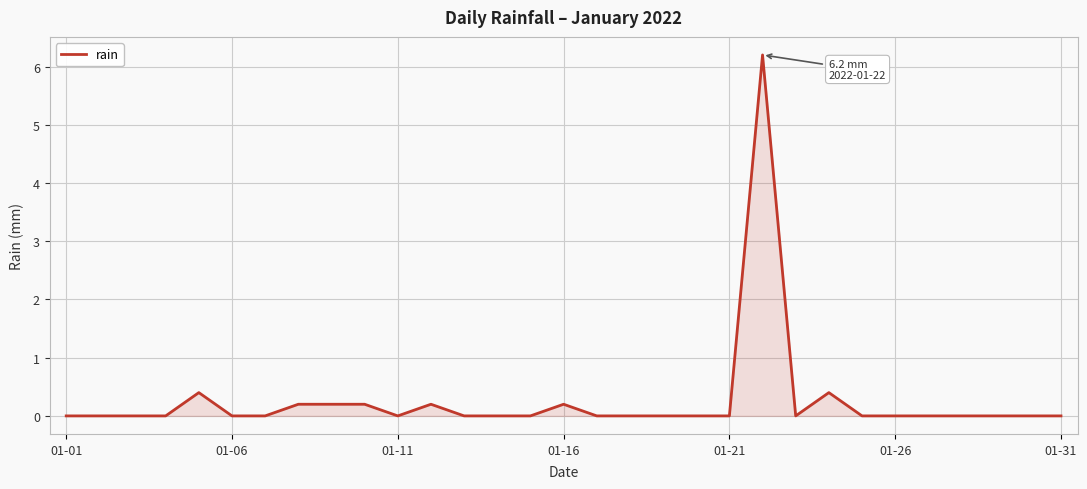

What is the maximum value shown in the chart?

6.2